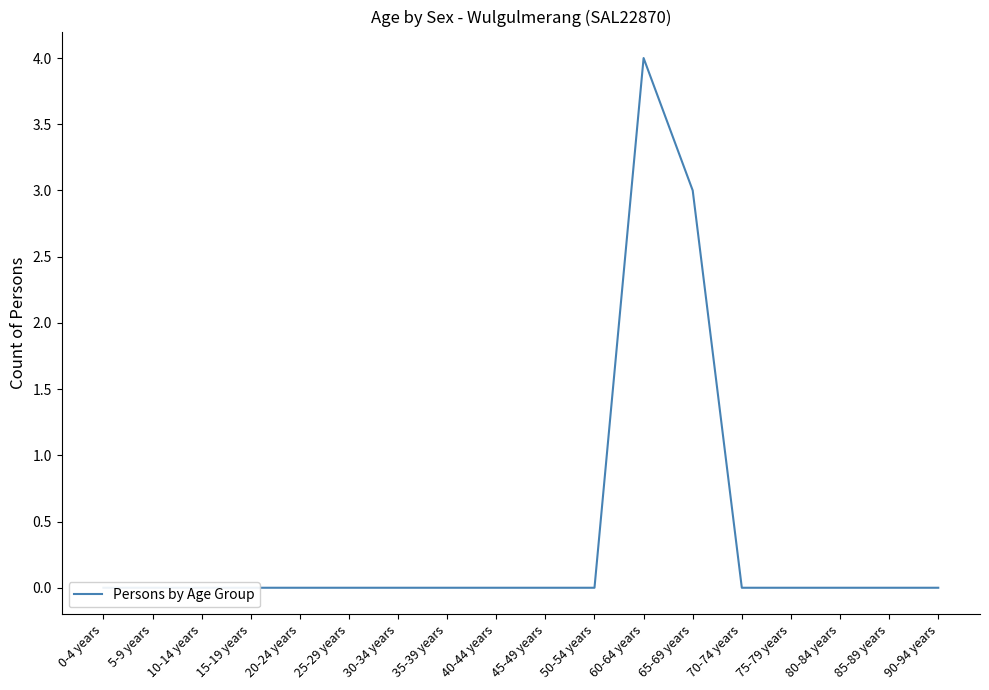

Is it true that the value at 80-84 years is 0?

True